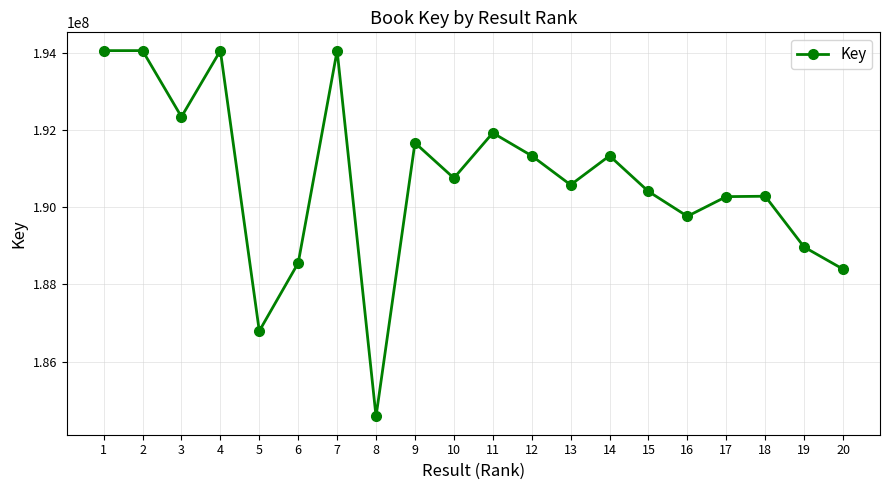

Approximately how many times larger is the value at 10 compared to 8?

1.0